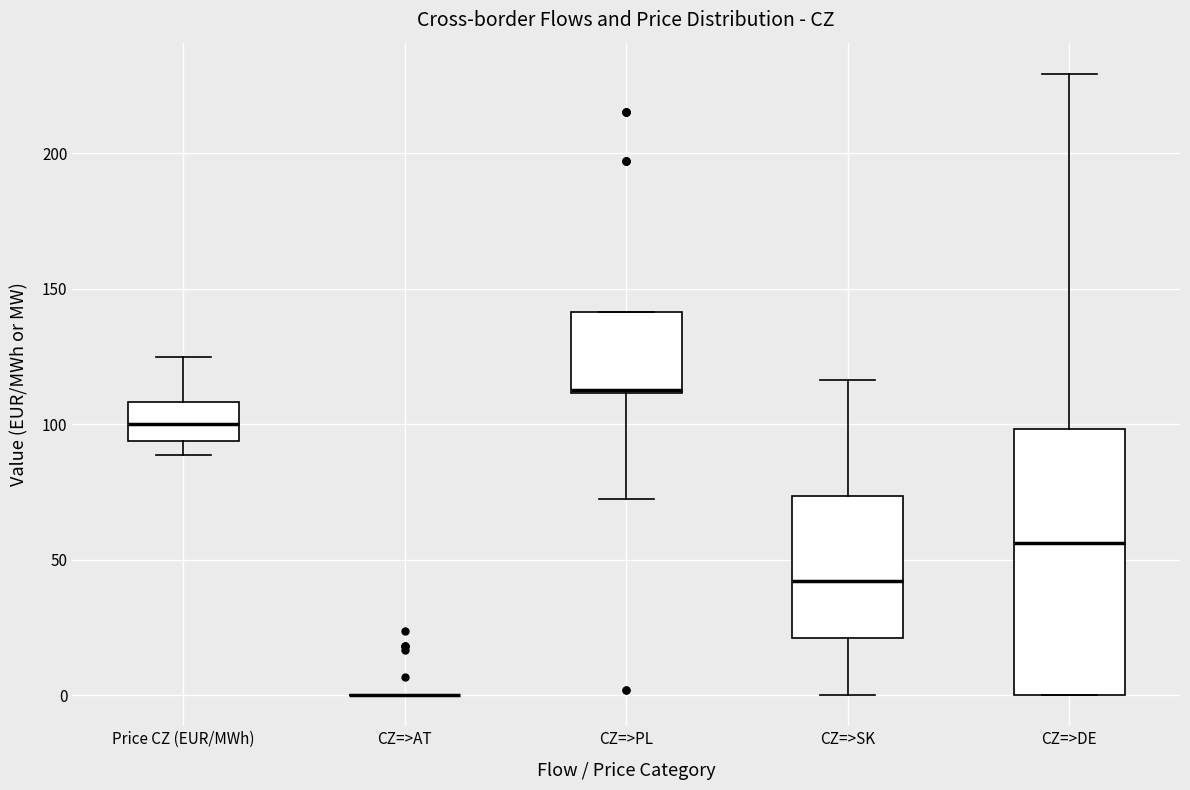

Which box is the tallest, from its lower edge to its upper edge?

CZ=>DE